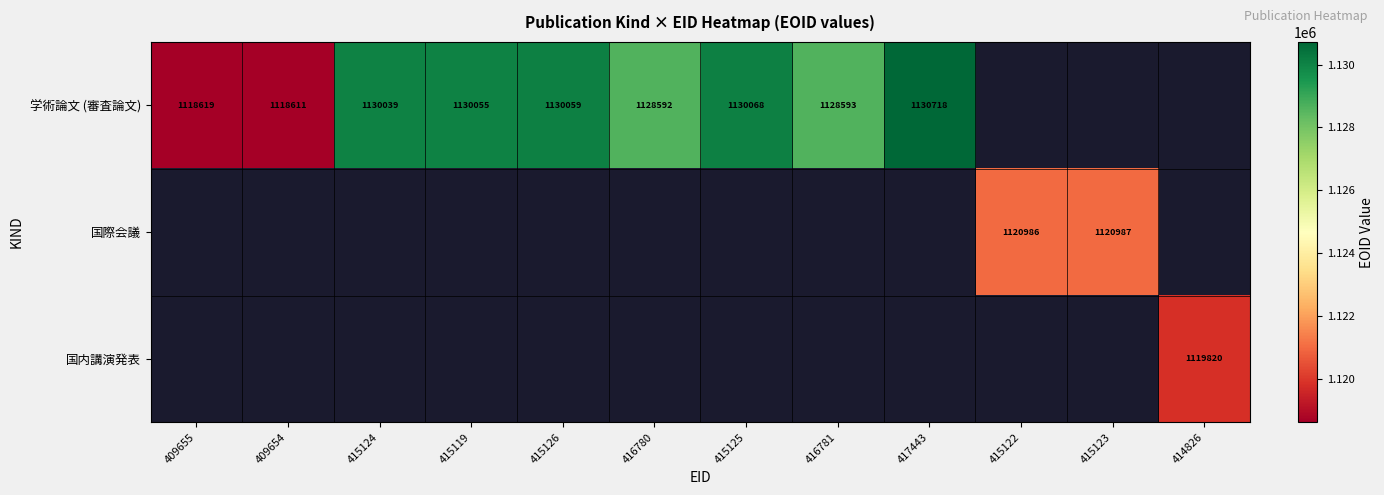

True or false: 国際会議 has a value of 644373 at 415122.

False